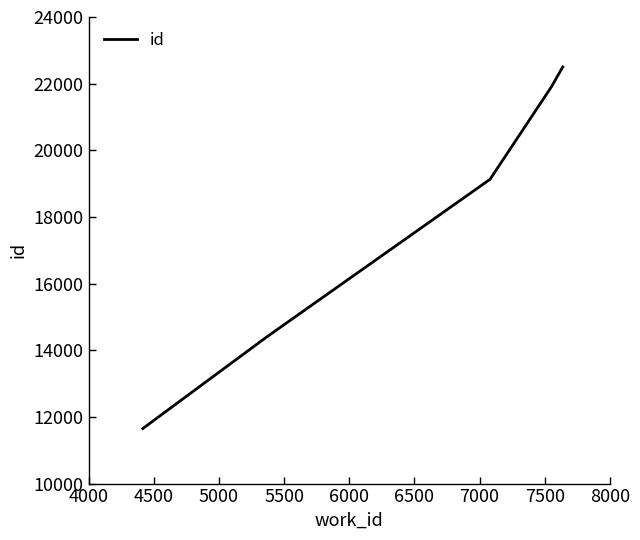

True or false: there are more than 0 points higher than both neighbors.

False